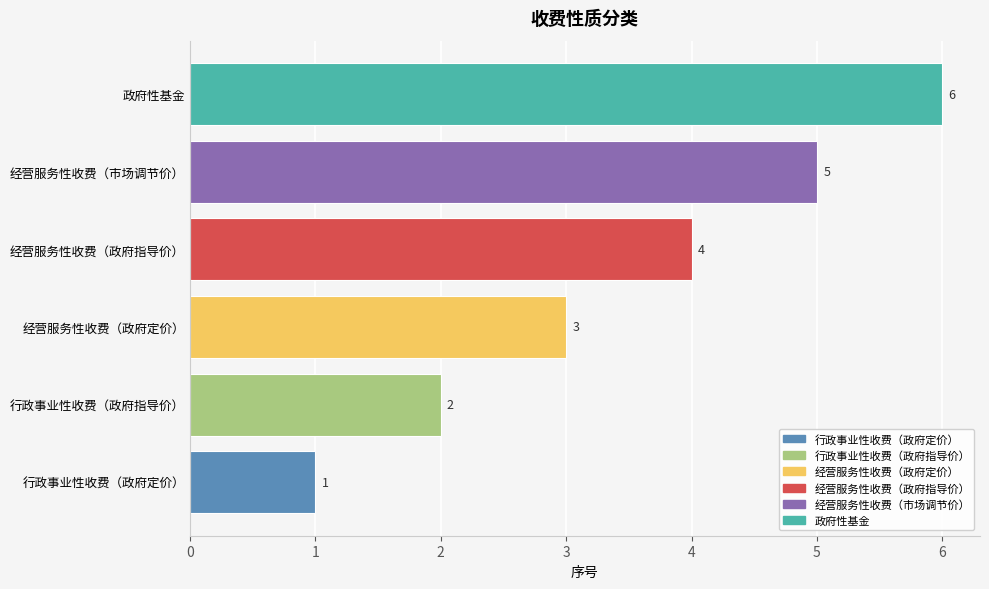

At which label is the value closest to 3?

经营服务性收费（政府定价）